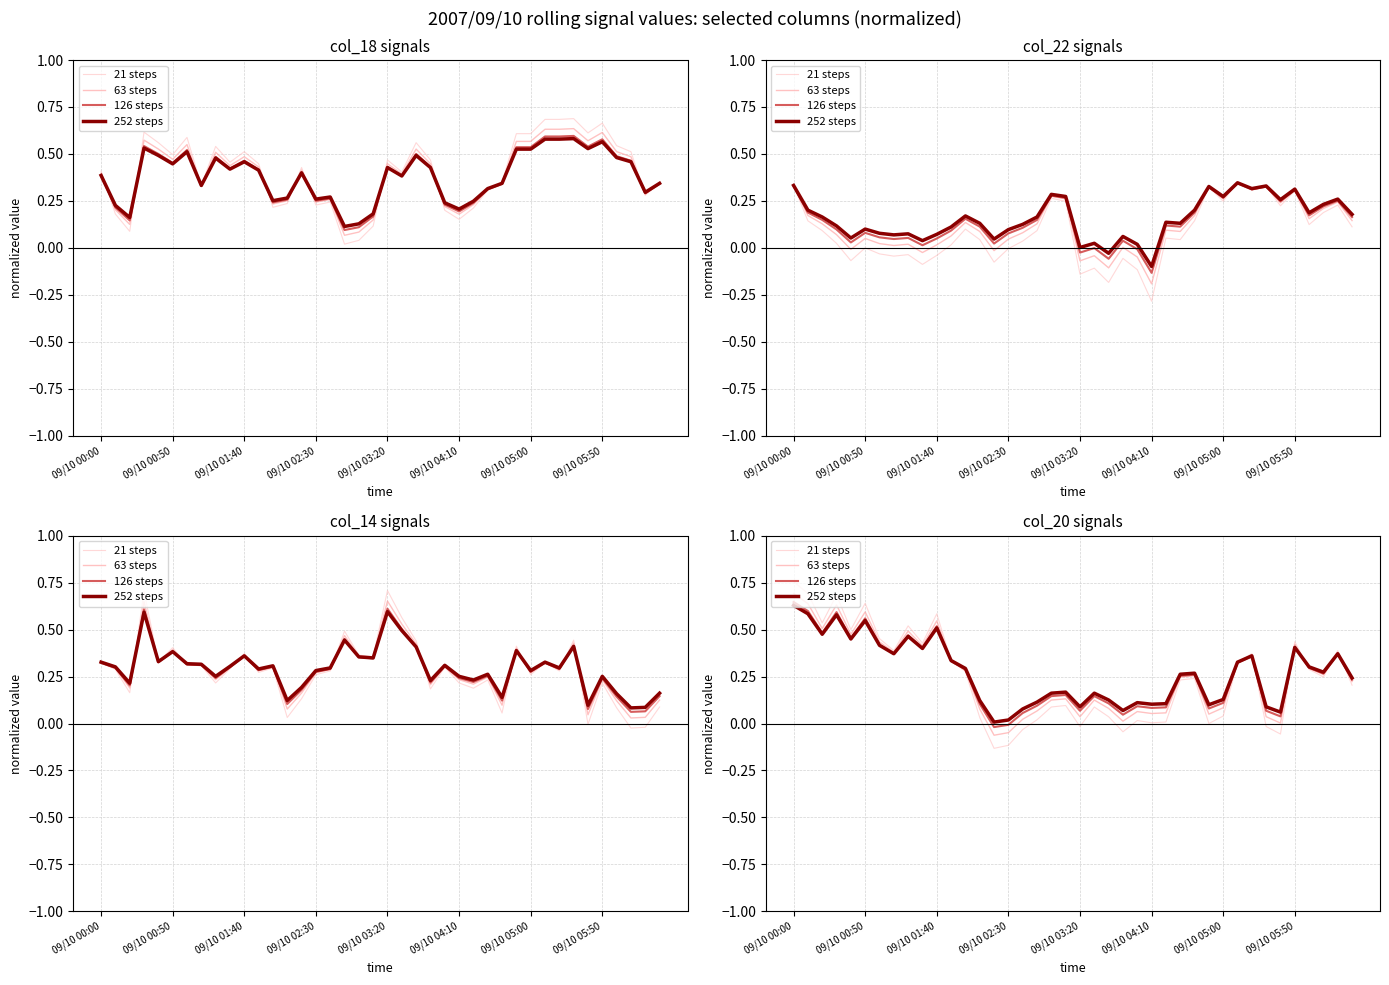

At which category does the chart reach its peak across all series?

09/10 00:00